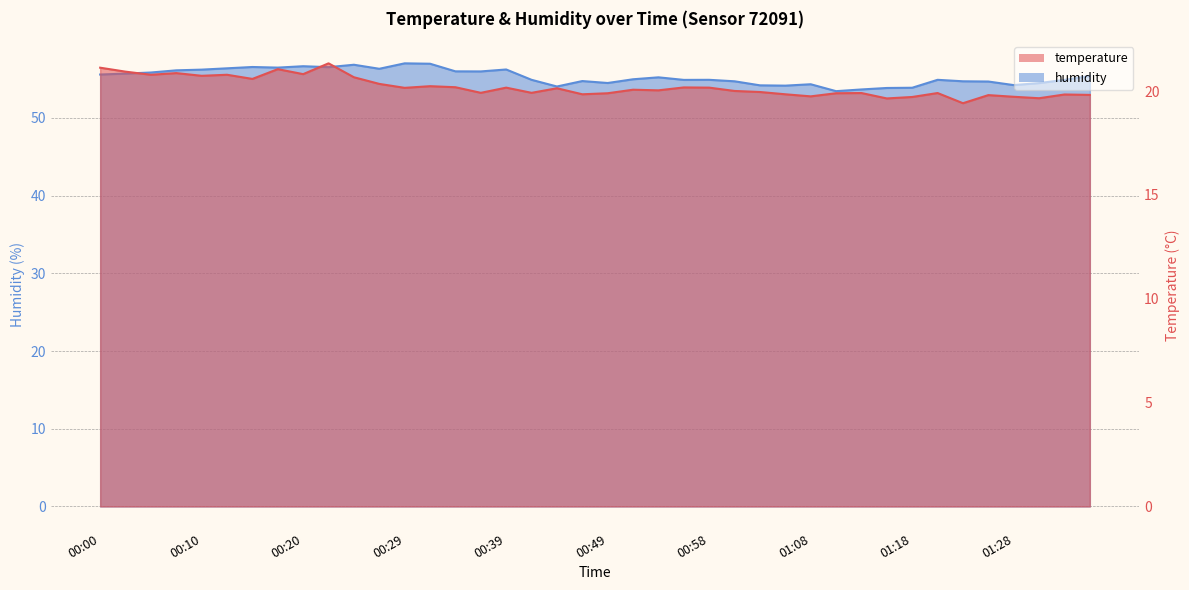

True or false: temperature has more than 2 points higher than both neighbors.

True